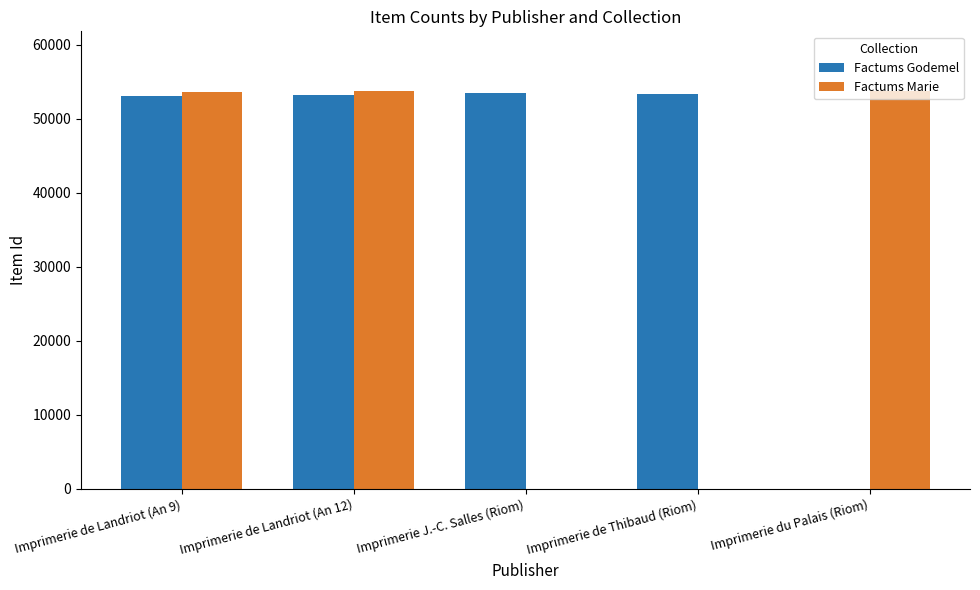

The value of Factums Godemel at Imprimerie de Thibaud (Riom) is 18120. True or false?

False